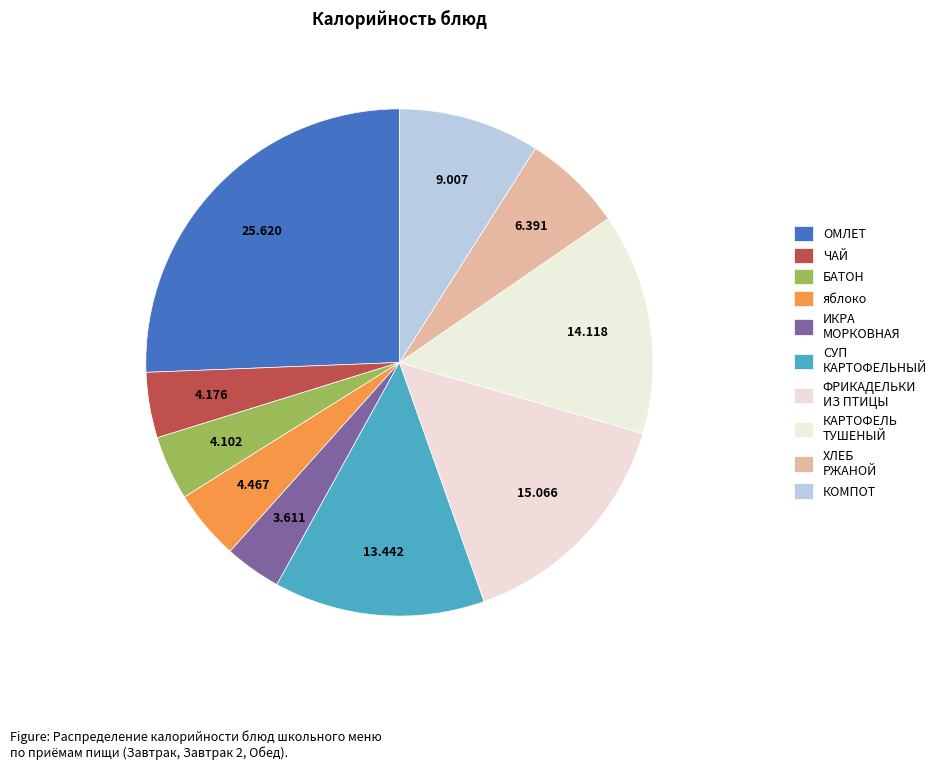

To the nearest percent, what is the average slice percentage?

10%